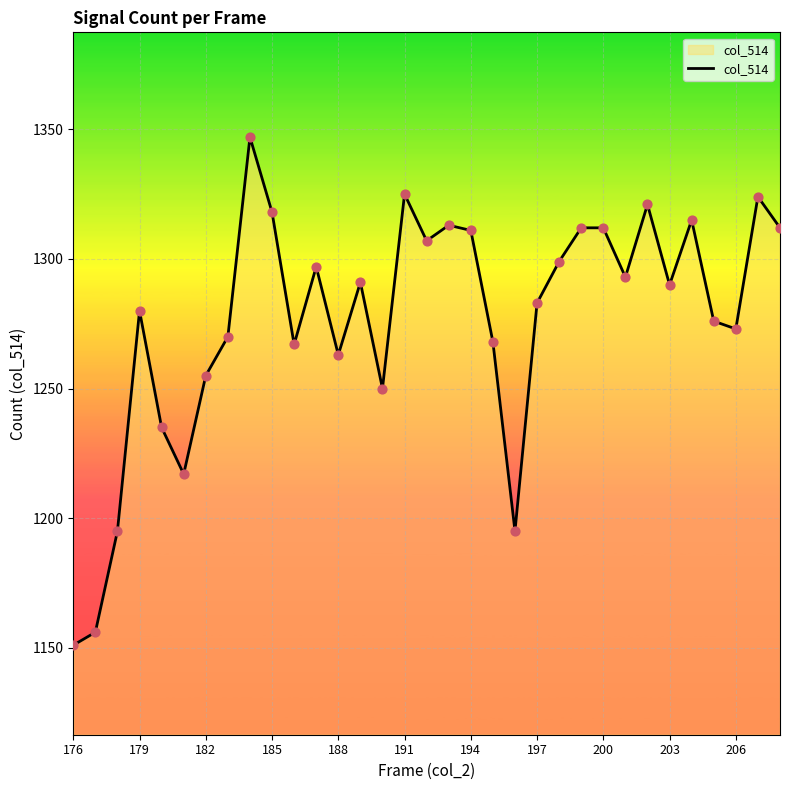

What is the greatest value displayed?

1347